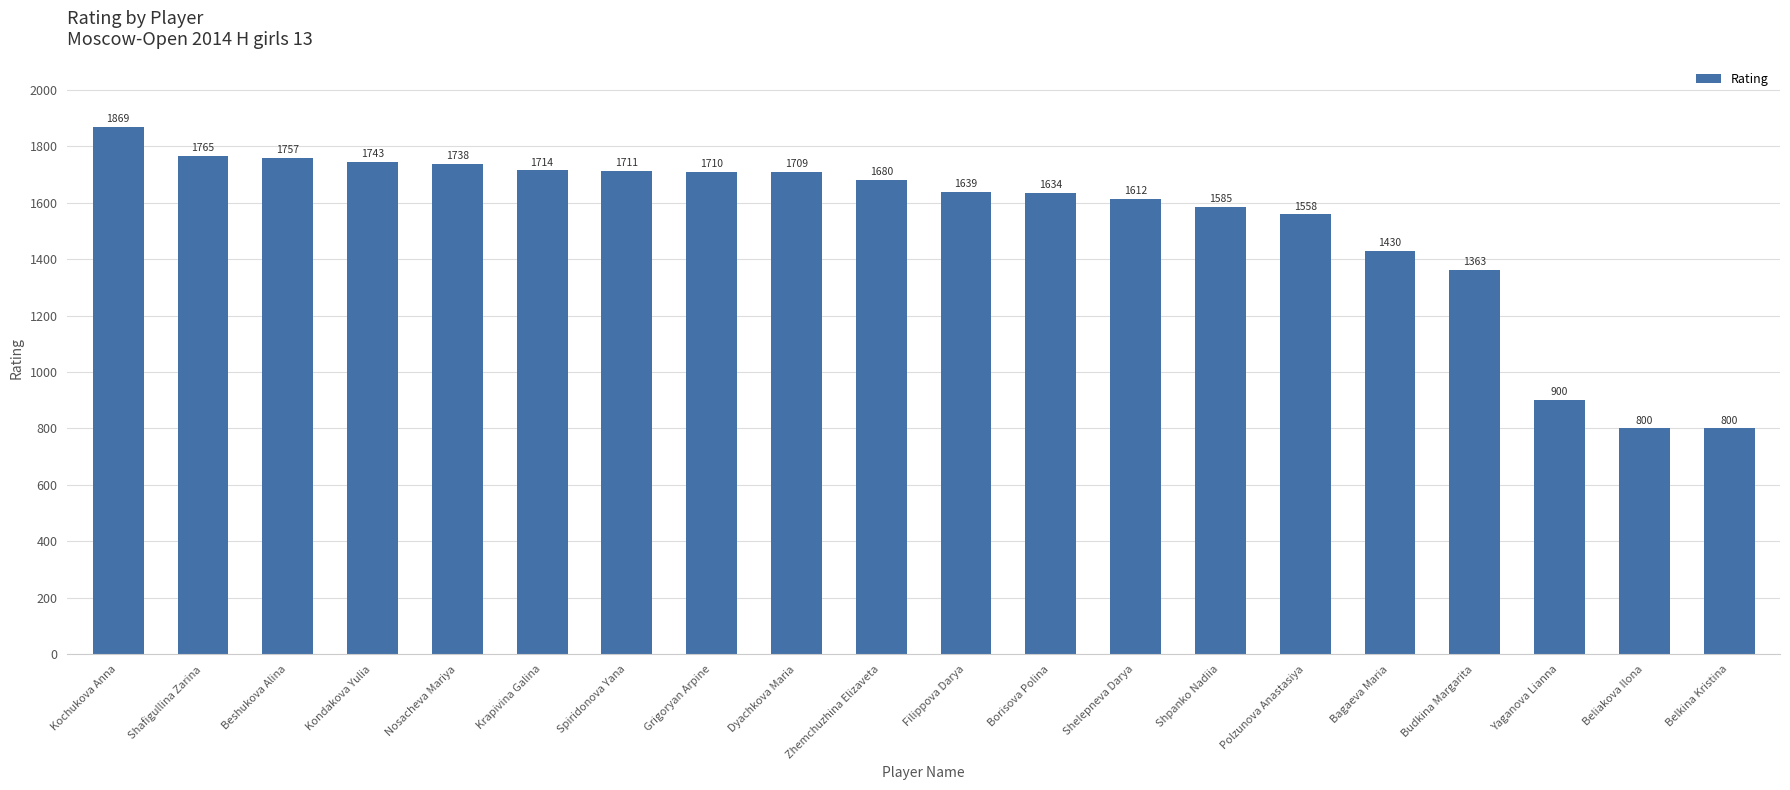

How many categories are shown in the chart?

20